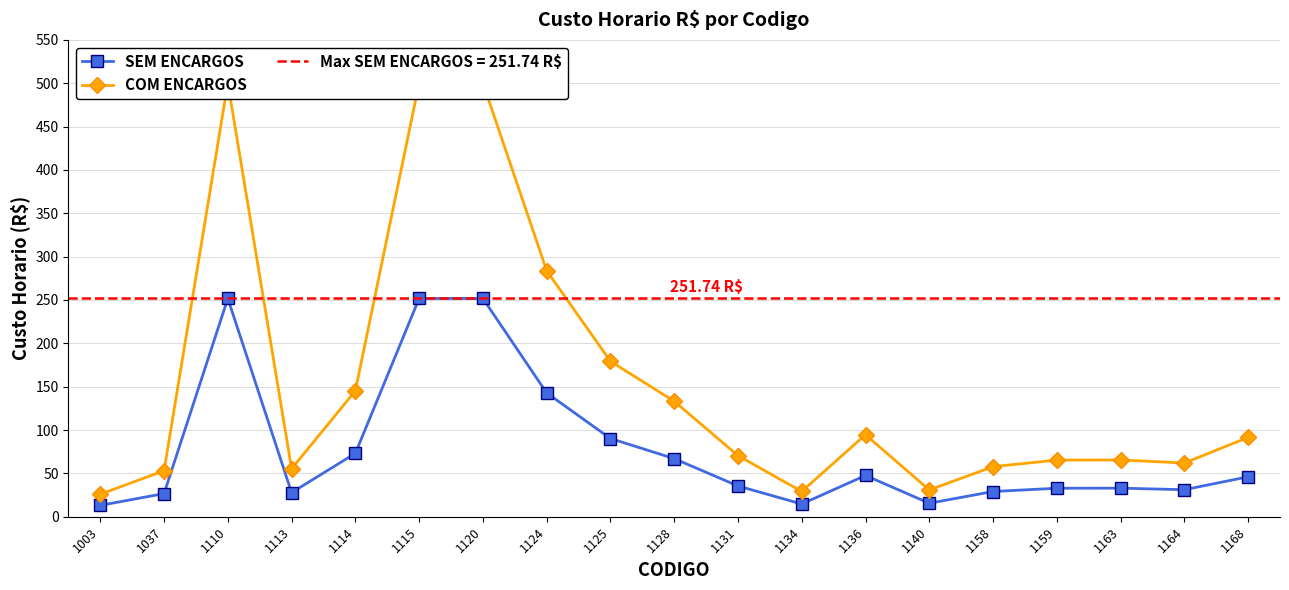

What is the difference between the highest and lowest values at 1124?

141.0